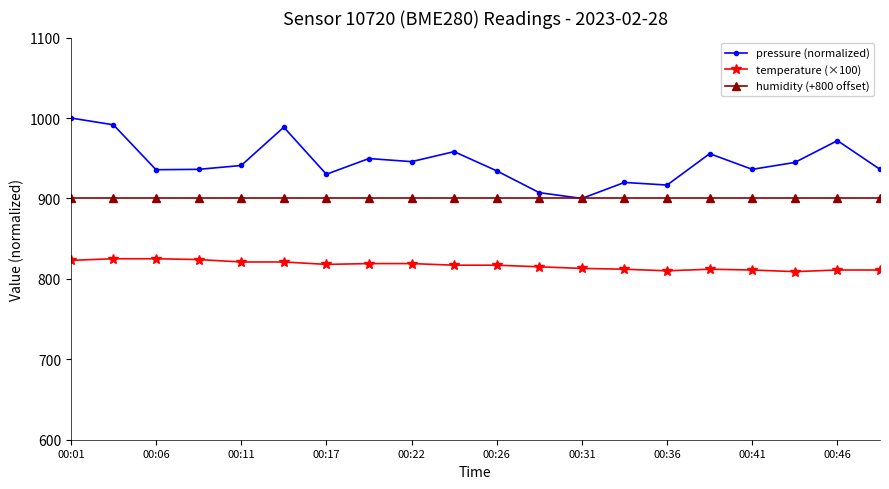

What is the minimum value shown in the chart?

809.0